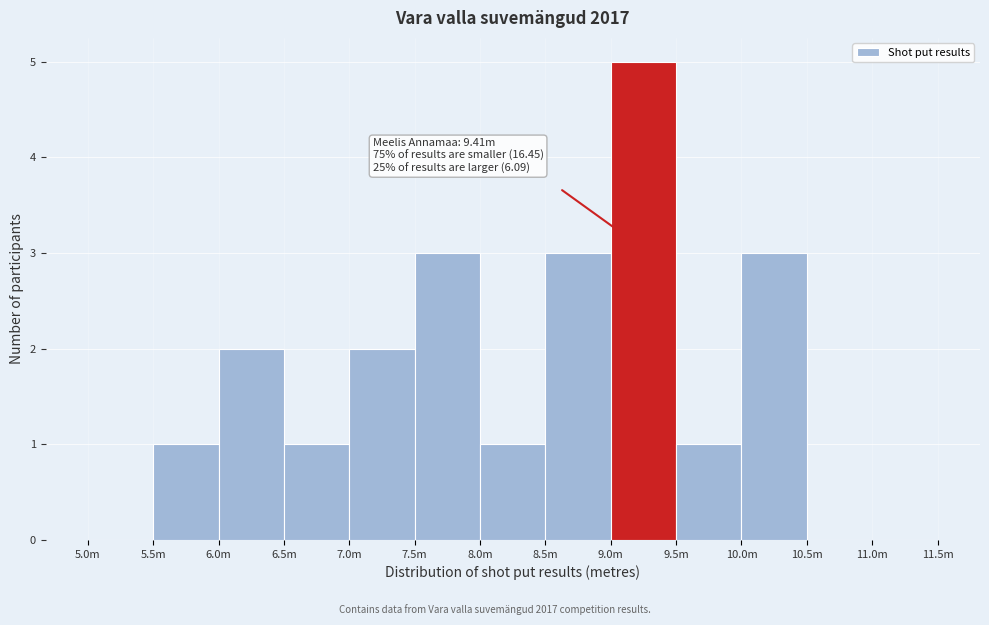

Reading left to right, extract all data points from this chart.

5.0m=0	5.5m=1	6.0m=2	6.5m=1	7.0m=2	7.5m=3	8.0m=1	8.5m=3	9.0m=5	9.5m=1	10.0m=3	10.5m=0	11.0m=0